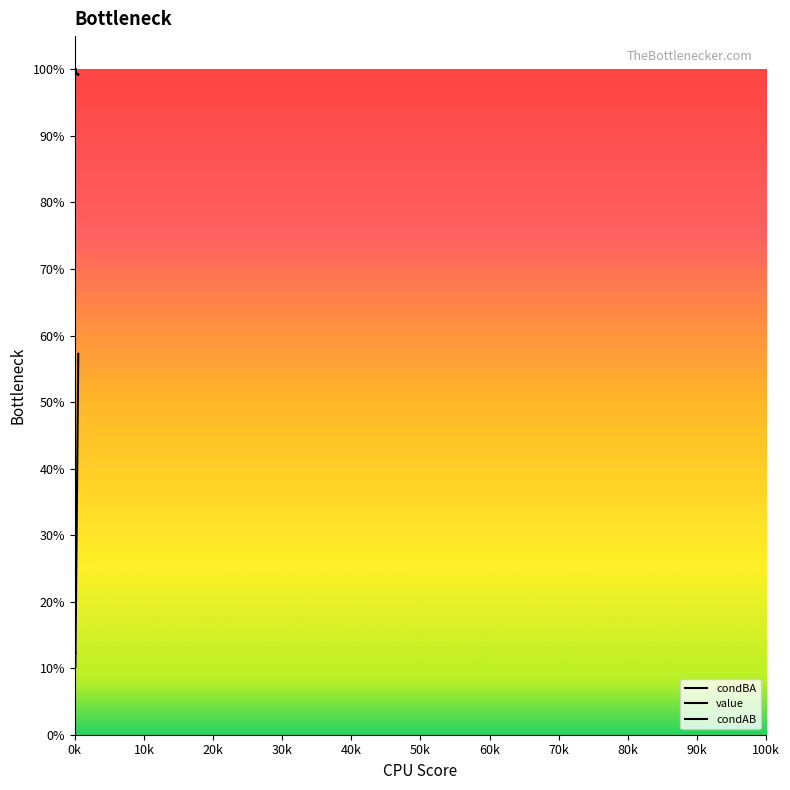

True or false: condAB and value intersect in this chart.

False